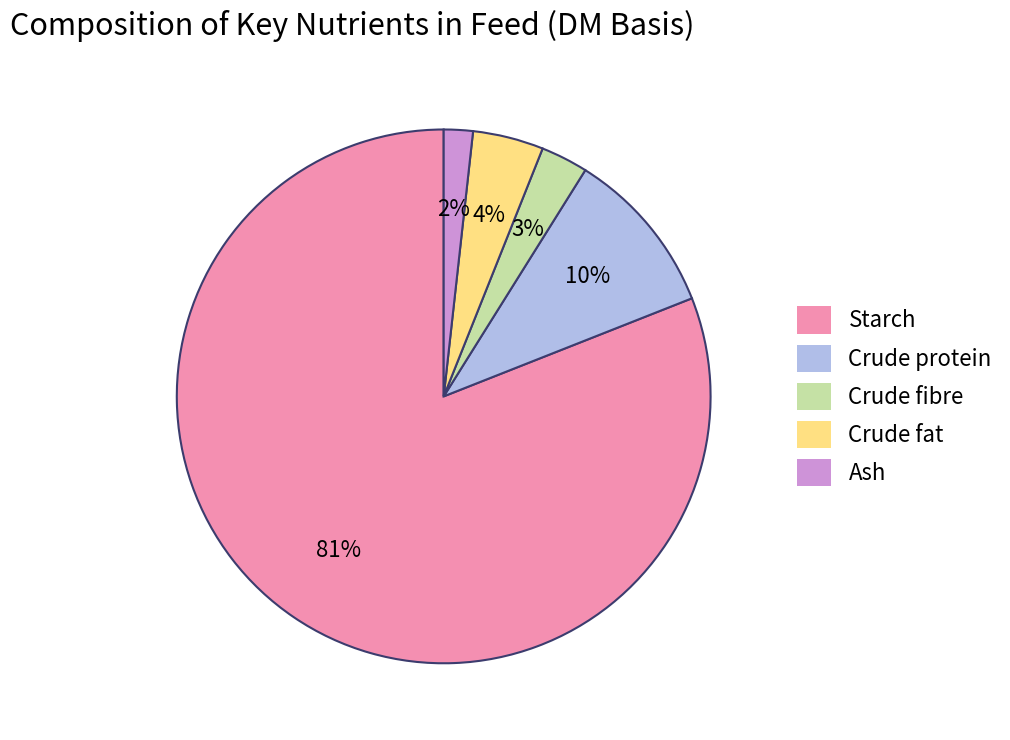

Do Ash and Crude protein together represent more than half of the pie?

No